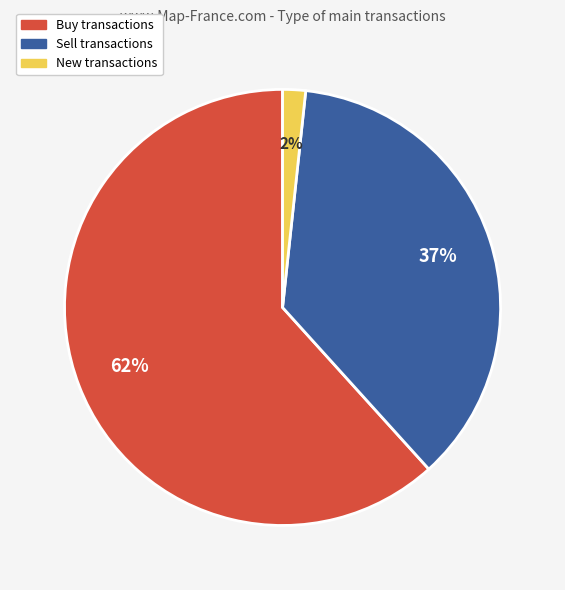

Does any single category account for the majority?

Yes